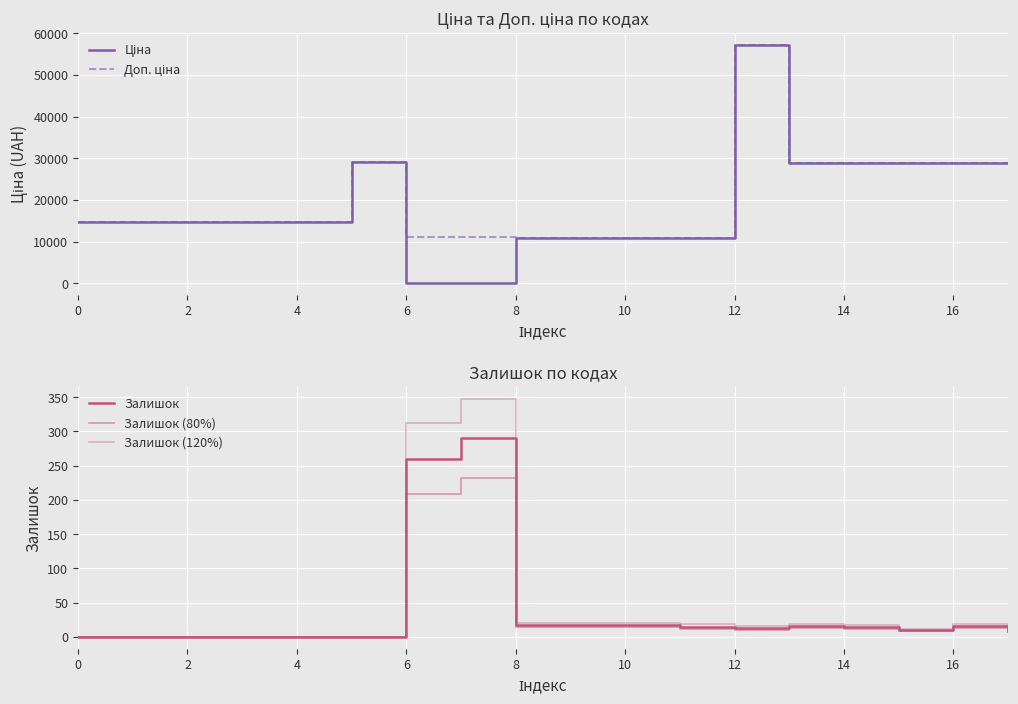

How many values in the Ціна series are below 14817?

6